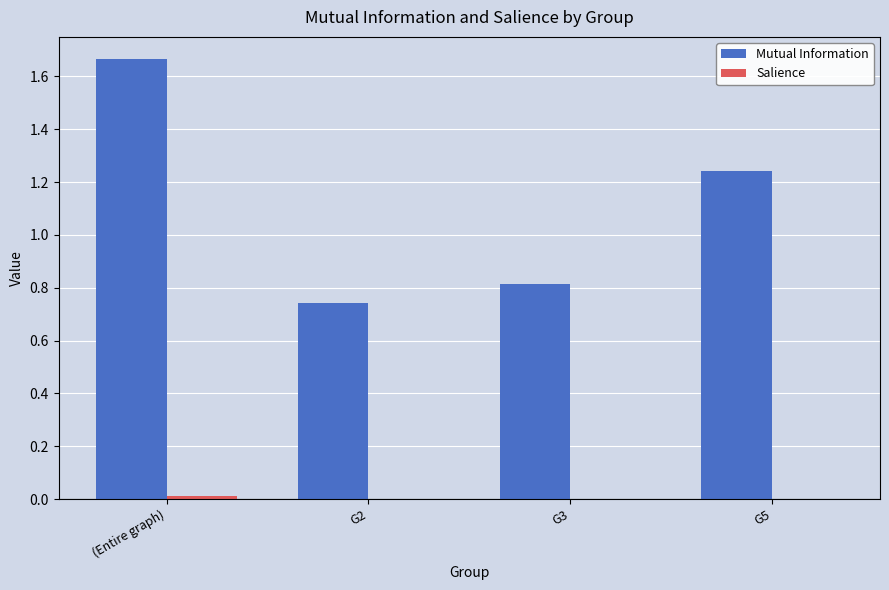

How many groups of bars are there?

4